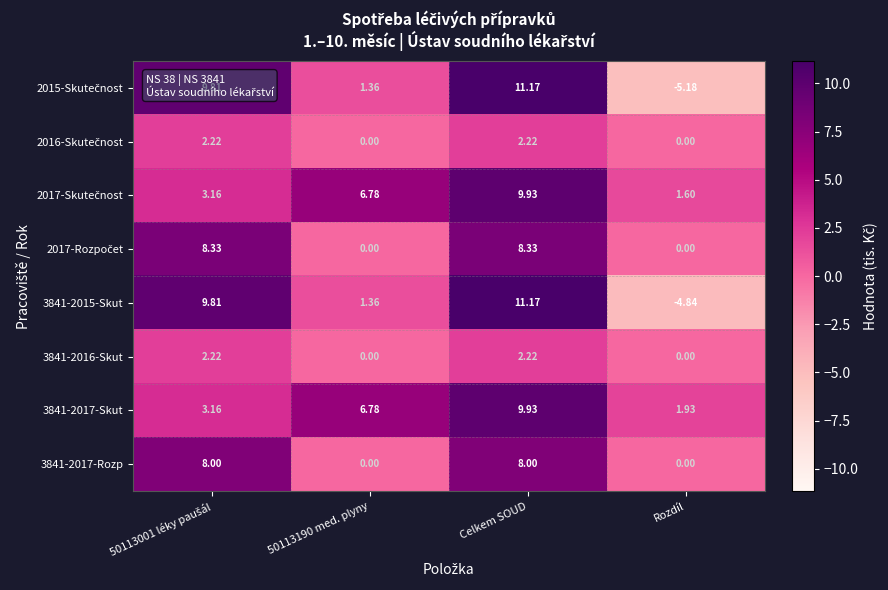

How many series are shown in this chart?

8